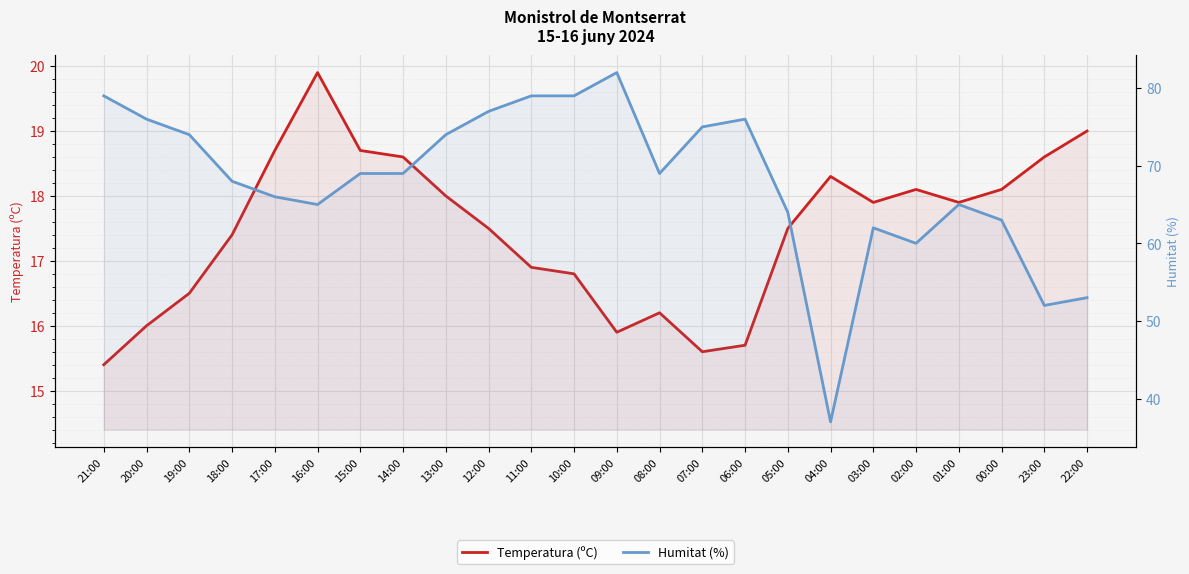

What are all the series names shown in the legend?

Temperatura (ºC), Humitat (%)